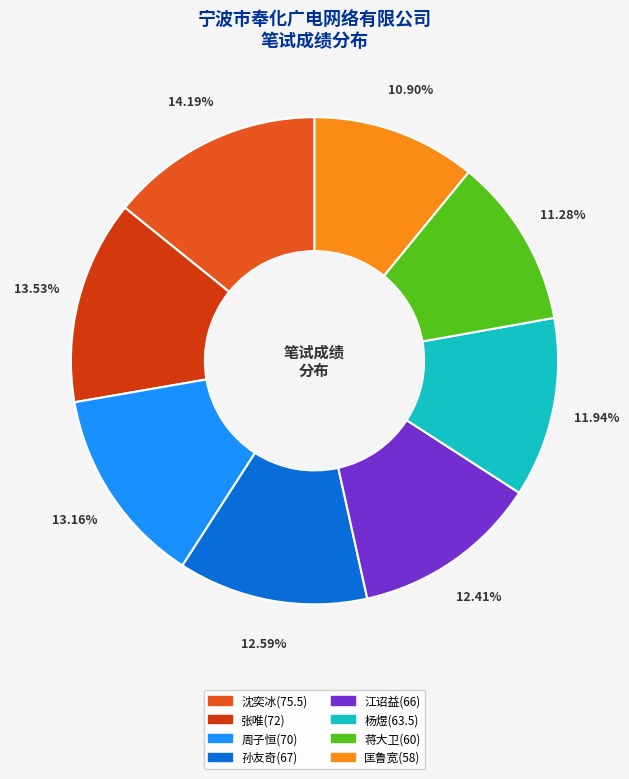

What is the total percentage of 周子恒(70) and 孙友奇(67)?

25.8%